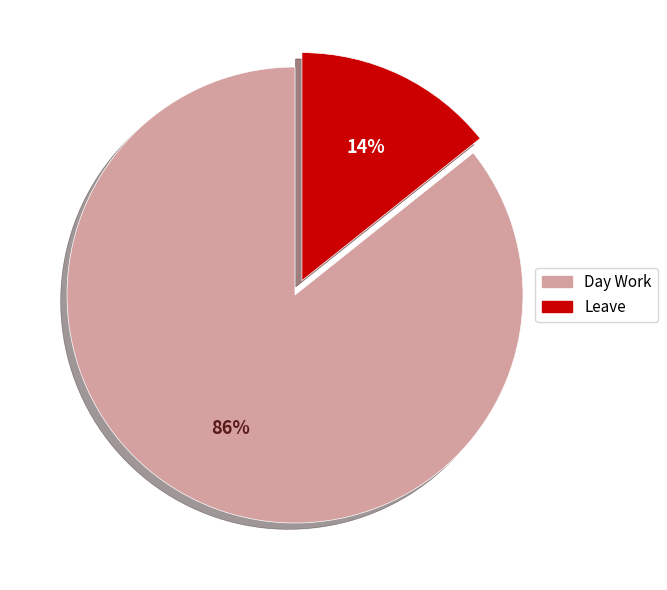

How many slices are in this pie chart?

2